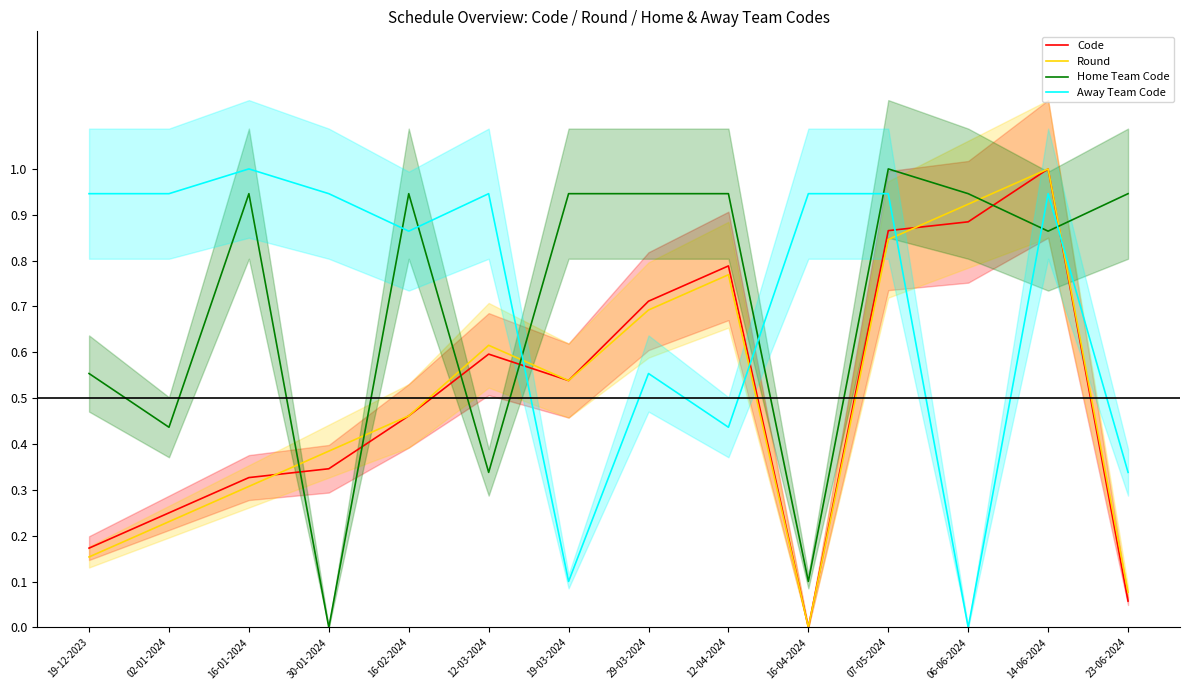

True or false: Home Team Code has more than 0 interior local peaks.

True